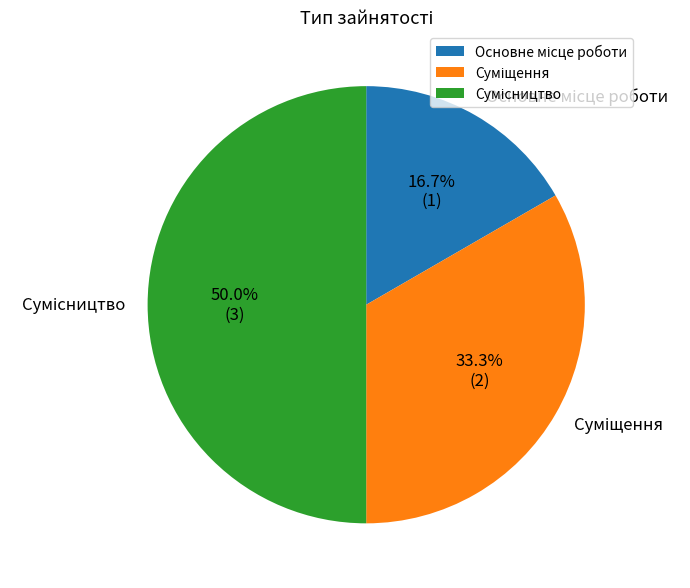

To the nearest percent, what is the difference between the largest and smallest slice percentages?

33%